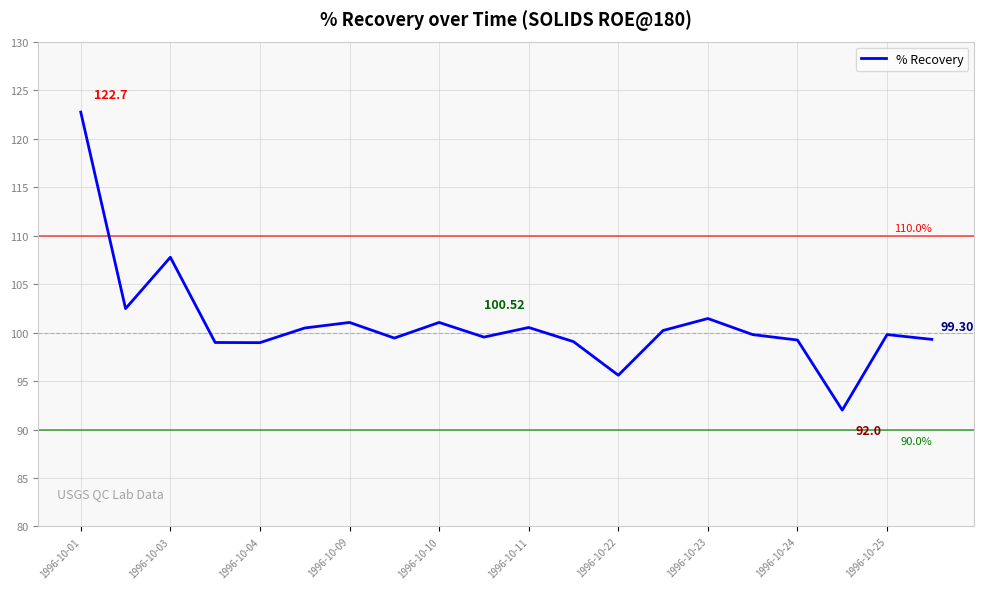

What is the difference between the maximum and minimum values?

30.7